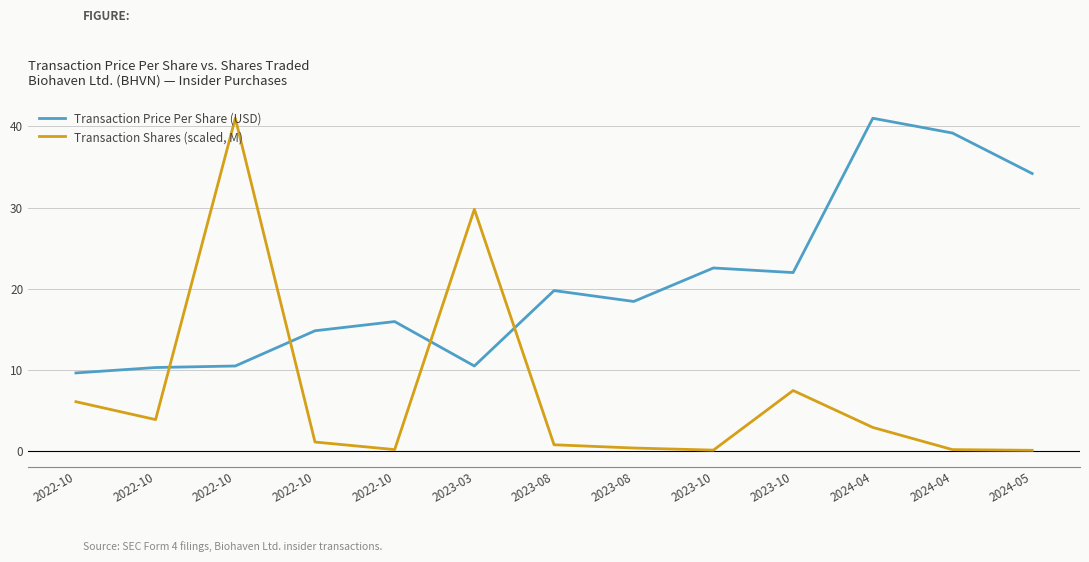

The Transaction Shares (scaled, M) series shows 0.3 at 2023-08. True or false?

False